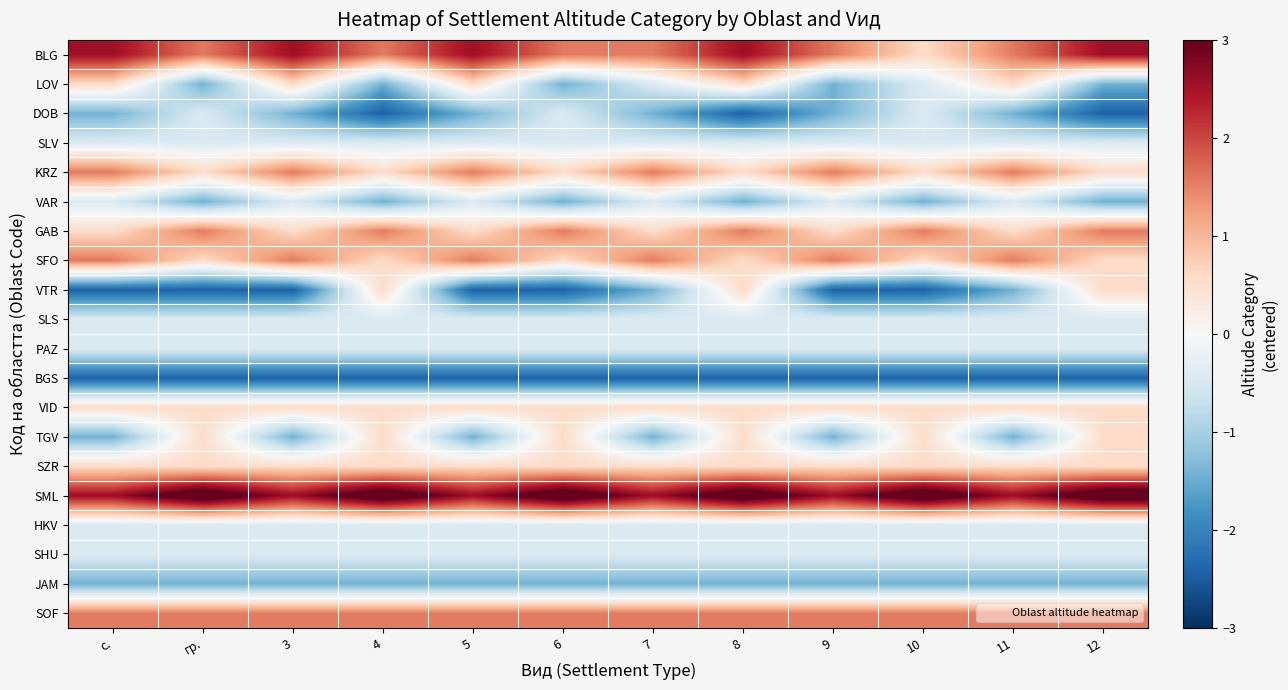

Reading left to right, transcribe all the data shown in this chart.

BLG: с.=2.6	гр.=1.6	3=2.6	4=1.6	5=2.6	6=1.6	7=1.6	8=2.6	9=1.6	10=0.6	11=1.6	12=2.6
LOV: с.=0.6	гр.=-1.4	3=0.6	4=-1.4	5=0.6	6=-1.4	7=-0.4	8=0.6	9=-1.4	10=-0.4	11=0.6	12=-1.4
DOB: с.=-1.4	гр.=-0.4	3=-1.4	4=-2.4	5=-1.4	6=-0.4	7=-1.4	8=-2.4	9=-1.4	10=-0.4	11=-1.4	12=-2.4
SLV: с.=-0.4	гр.=-0.4	3=-0.4	4=-0.4	5=-0.4	6=-0.4	7=-0.4	8=-0.4	9=-0.4	10=-0.4	11=-0.4	12=-0.4
KRZ: с.=1.6	гр.=0.6	3=1.6	4=0.6	5=1.6	6=0.6	7=1.6	8=0.6	9=1.6	10=0.6	11=1.6	12=0.6
VAR: с.=-0.4	гр.=-1.4	3=-0.4	4=-1.4	5=-0.4	6=-1.4	7=-0.4	8=-1.4	9=-0.4	10=-1.4	11=-0.4	12=-1.4
GAB: с.=0.6	гр.=1.6	3=0.6	4=1.6	5=0.6	6=1.6	7=0.6	8=1.6	9=0.6	10=1.6	11=0.6	12=1.6
SFO: с.=1.6	гр.=0.6	3=1.6	4=0.6	5=1.6	6=0.6	7=1.6	8=0.6	9=1.6	10=0.6	11=1.6	12=0.6
VTR: с.=-2.4	гр.=-2.4	3=-2.4	4=0.6	5=-2.4	6=-2.4	7=-1.4	8=0.6	9=-2.4	10=-2.4	11=-1.4	12=0.6
SLS: с.=-0.4	гр.=-0.4	3=-0.4	4=-0.4	5=-0.4	6=-0.4	7=-0.4	8=-0.4	9=-0.4	10=-0.4	11=-0.4	12=-0.4
PAZ: с.=-0.4	гр.=-0.4	3=-0.4	4=-0.4	5=-0.4	6=-0.4	7=-0.4	8=-0.4	9=-0.4	10=-0.4	11=-0.4	12=-0.4
BGS: с.=-2.4	гр.=-2.4	3=-2.4	4=-2.4	5=-2.4	6=-2.4	7=-2.4	8=-2.4	9=-2.4	10=-2.4	11=-2.4	12=-2.4
VID: с.=0.6	гр.=0.6	3=0.6	4=0.6	5=0.6	6=0.6	7=0.6	8=0.6	9=0.6	10=0.6	11=0.6	12=0.6
TGV: с.=-1.4	гр.=0.6	3=-1.4	4=0.6	5=-1.4	6=0.6	7=-1.4	8=0.6	9=-1.4	10=0.6	11=-1.4	12=0.6
SZR: с.=0.6	гр.=0.6	3=0.6	4=0.6	5=0.6	6=0.6	7=0.6	8=0.6	9=0.6	10=0.6	11=0.6	12=0.6
SML: с.=2.6	гр.=3.6	3=2.6	4=3.6	5=2.6	6=3.6	7=2.6	8=3.6	9=2.6	10=3.6	11=2.6	12=3.6
HKV: с.=-0.4	гр.=-0.4	3=-0.4	4=-0.4	5=-0.4	6=-0.4	7=-0.4	8=-0.4	9=-0.4	10=-0.4	11=-0.4	12=-0.4
SHU: с.=-0.4	гр.=-0.4	3=-0.4	4=-0.4	5=-0.4	6=-0.4	7=-0.4	8=-0.4	9=-0.4	10=-0.4	11=-0.4	12=-0.4
JAM: с.=-1.4	гр.=-1.4	3=-1.4	4=-1.4	5=-1.4	6=-1.4	7=-1.4	8=-1.4	9=-1.4	10=-1.4	11=-1.4	12=-1.4
SOF: с.=1.6	гр.=1.6	3=1.6	4=1.6	5=1.6	6=1.6	7=1.6	8=1.6	9=1.6	10=1.6	11=1.6	12=1.6